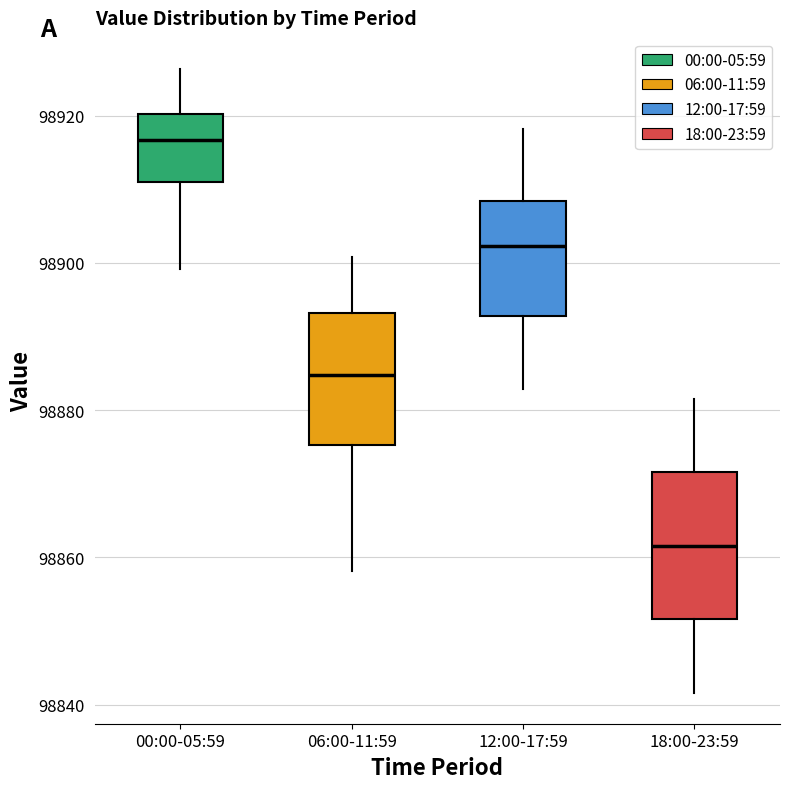

Reading left to right, read every box against the y-axis: the position of its median line, the range the box covers, and the ends of its whiskers. The values are not printed on the chart, so give them approximately, as read against the axis.

00:00-05:59: median 98916, box 98910 to 98920, whiskers 98900 to 98926
06:00-11:59: median 98884, box 98876 to 98894, whiskers 98858 to 98900
12:00-17:59: median 98902, box 98892 to 98908, whiskers 98882 to 98918
18:00-23:59: median 98862, box 98852 to 98872, whiskers 98842 to 98882